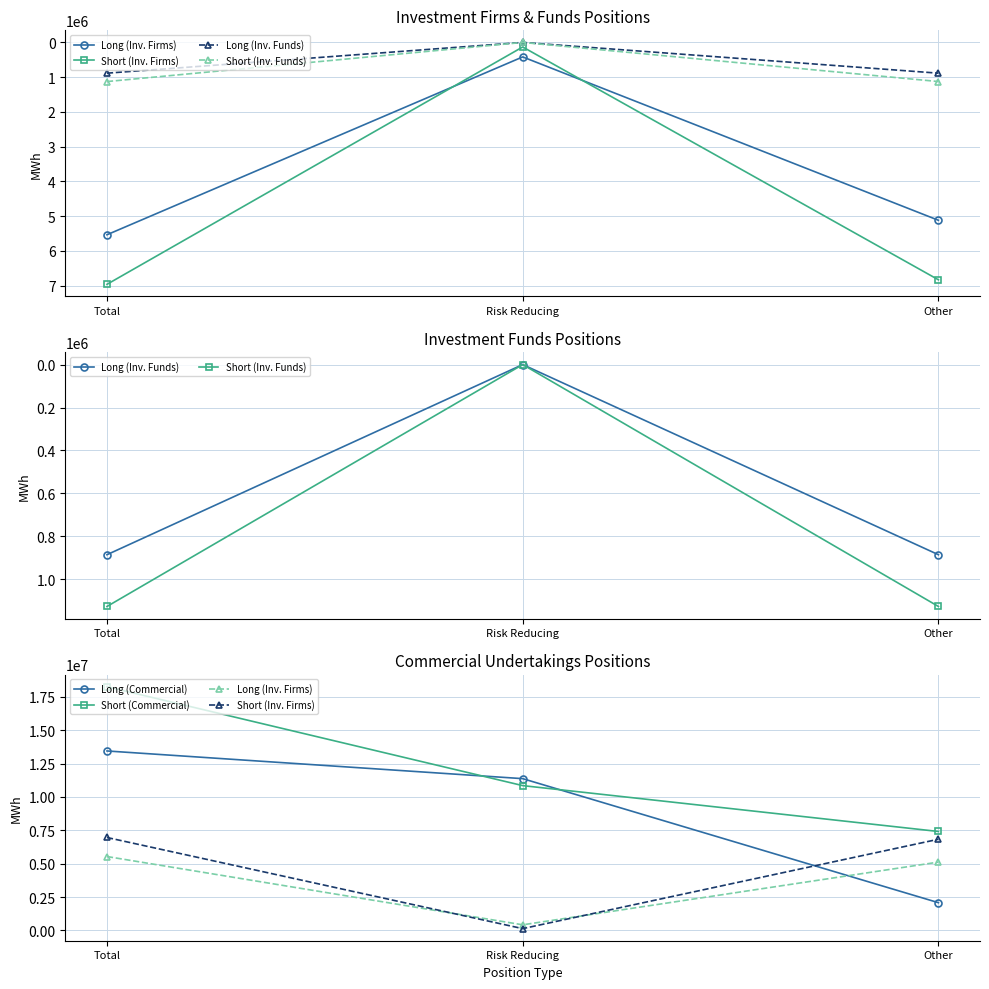

What is the label of the 3rd point from the left?

Other